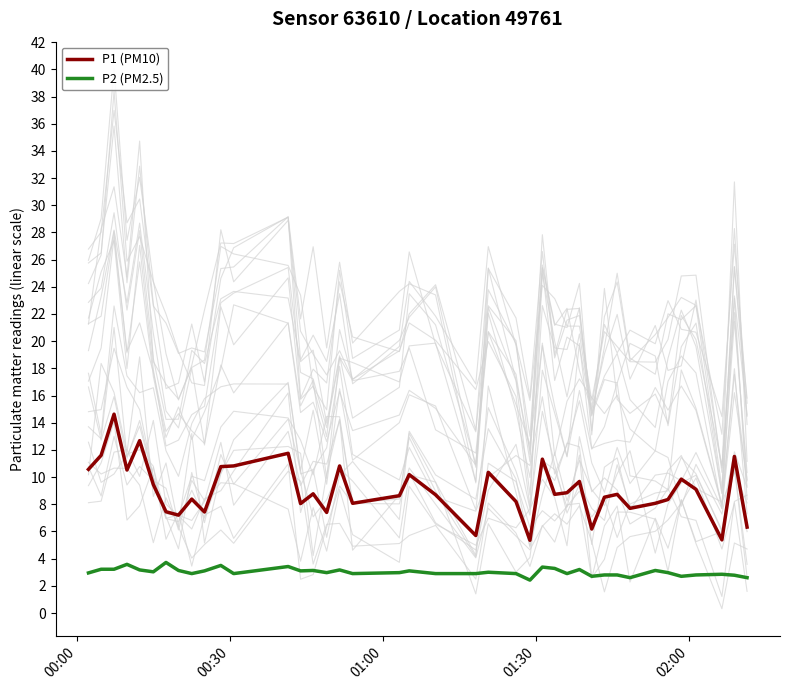

What is the maximum value for P2 (PM2.5)?

3.7